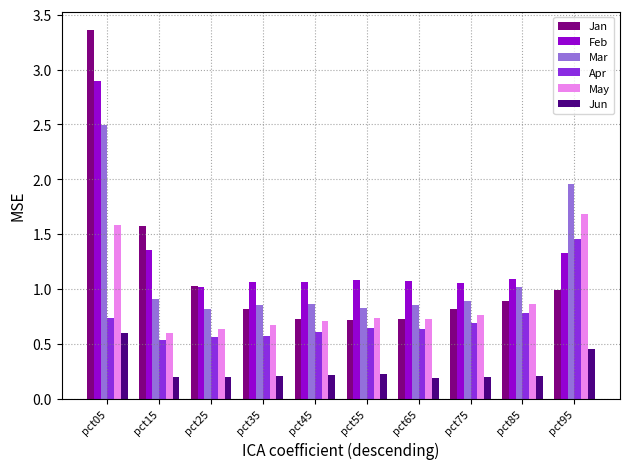

The May series shows 0.4 at pct25. True or false?

False